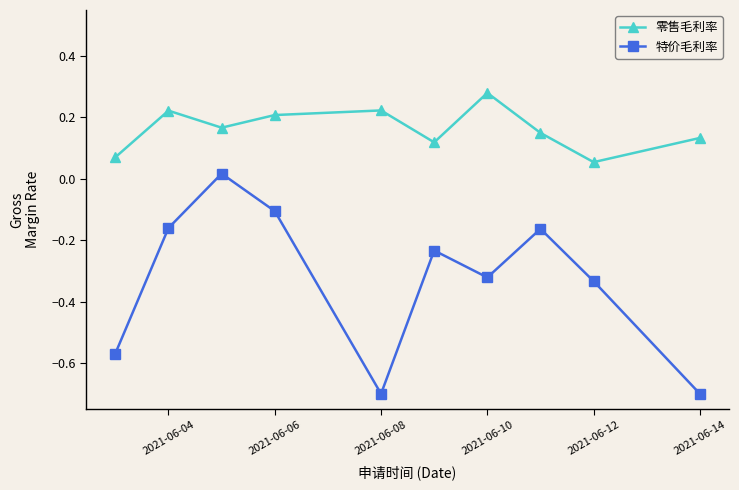

How many interior local valleys does the 零售毛利率 series have?

3